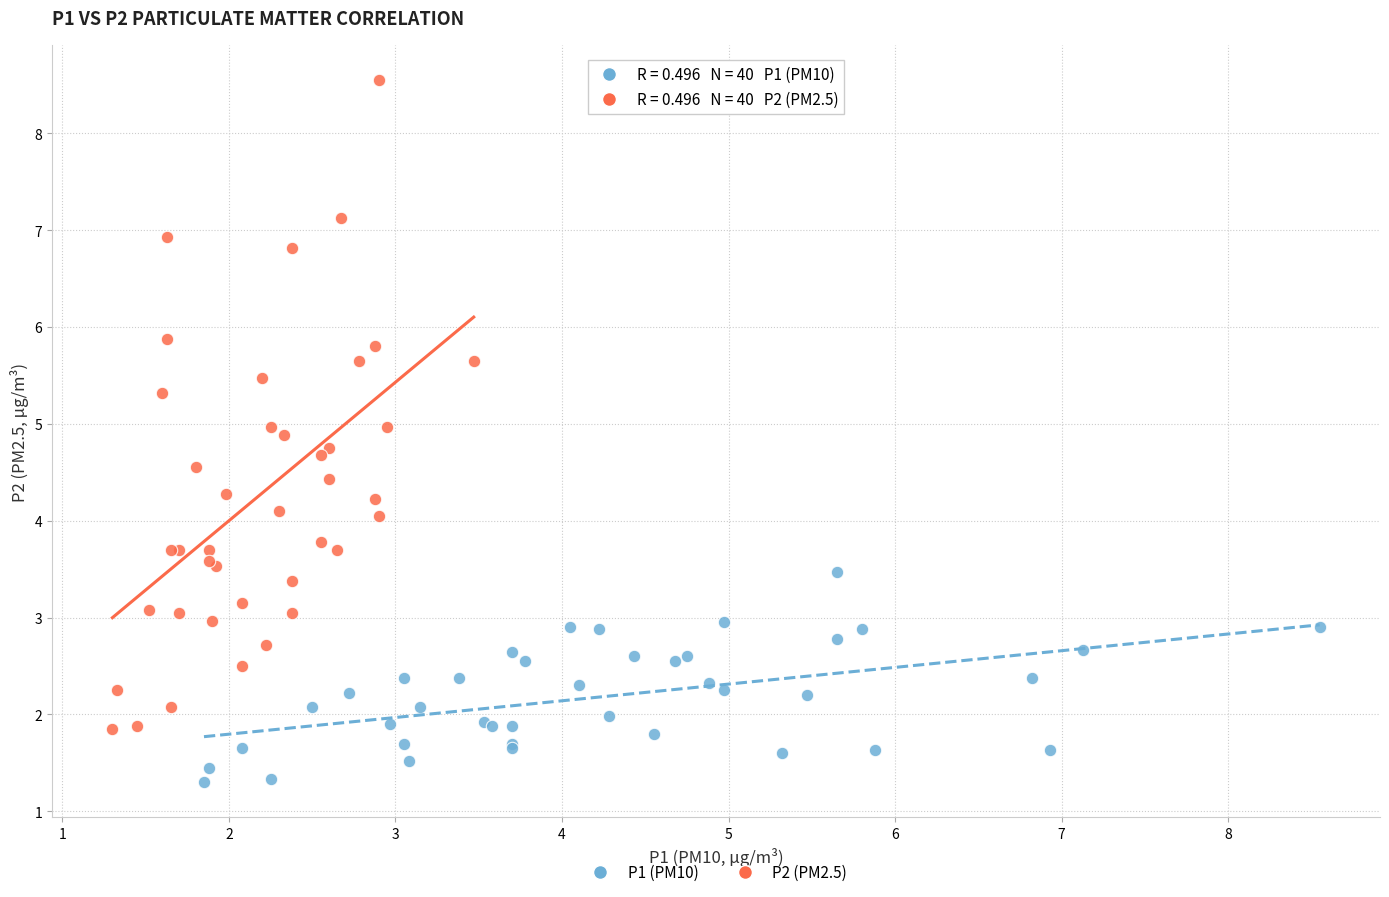

What are all the series names shown in the legend?

P1 (PM10), P2 (PM2.5)